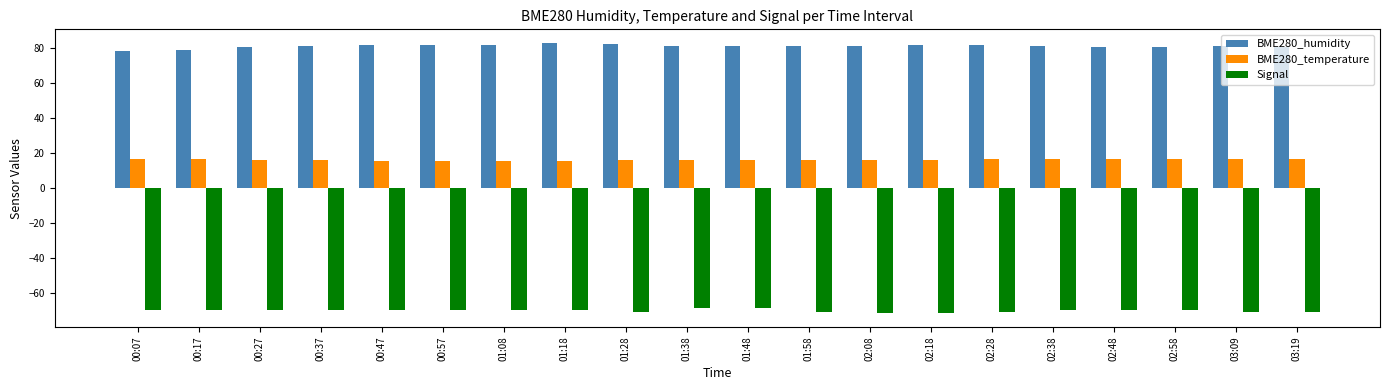

What is the approximate value of BME280_humidity at 02:58?

80.7